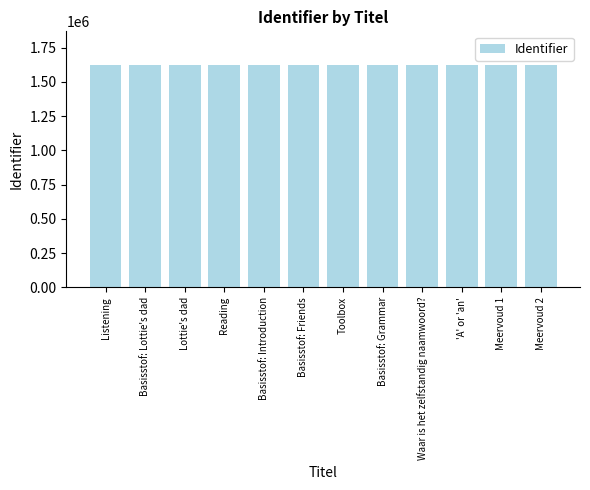

What is the sum of the values at Reading and Waar is het zelfstandig naamwoord??

3252109